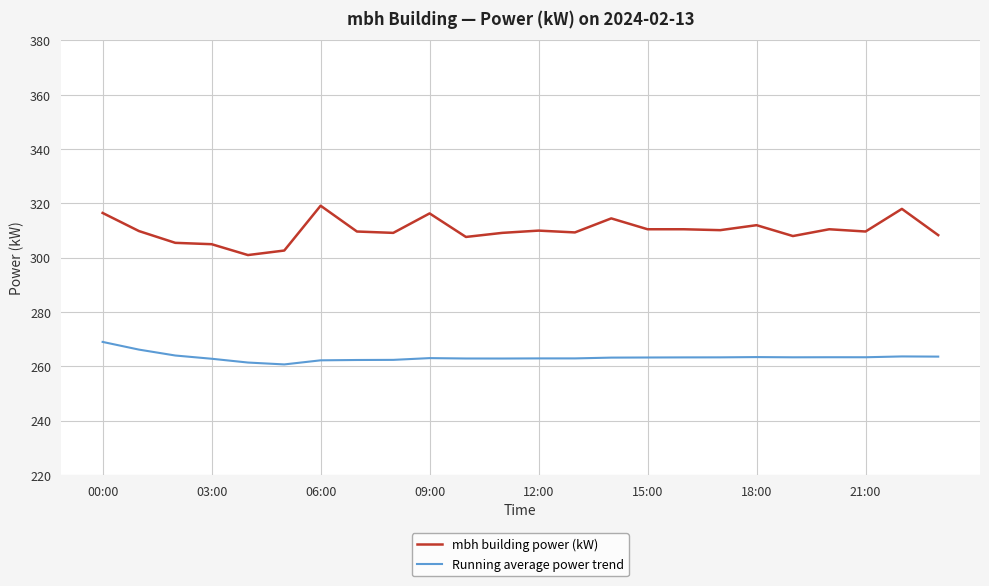

Which series has the largest range (max minus min)?

mbh building power (kW)